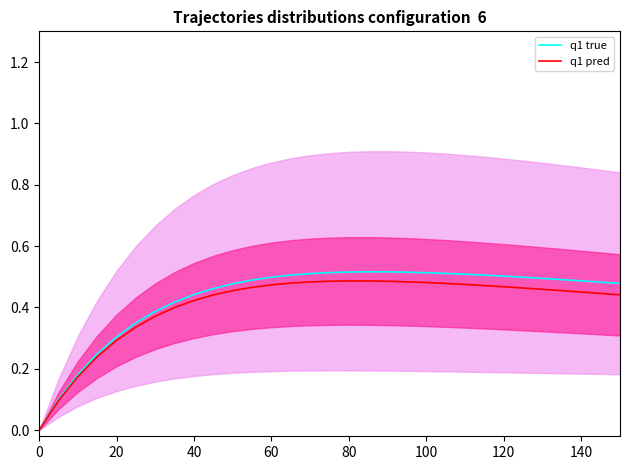

Does the chart display data point markers on the line(s)?

No